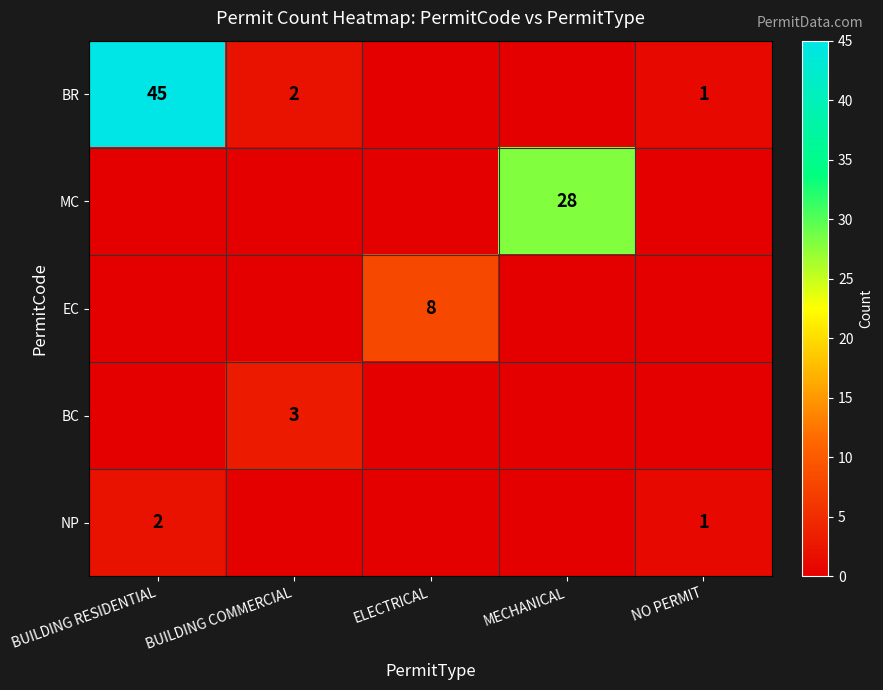

The MC series shows 28 at MECHANICAL. True or false?

True